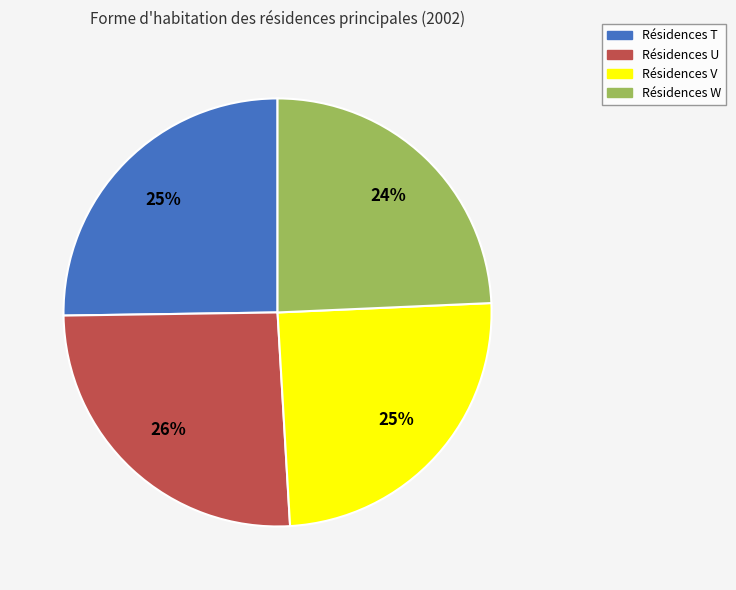

Does any single category account for the majority?

No